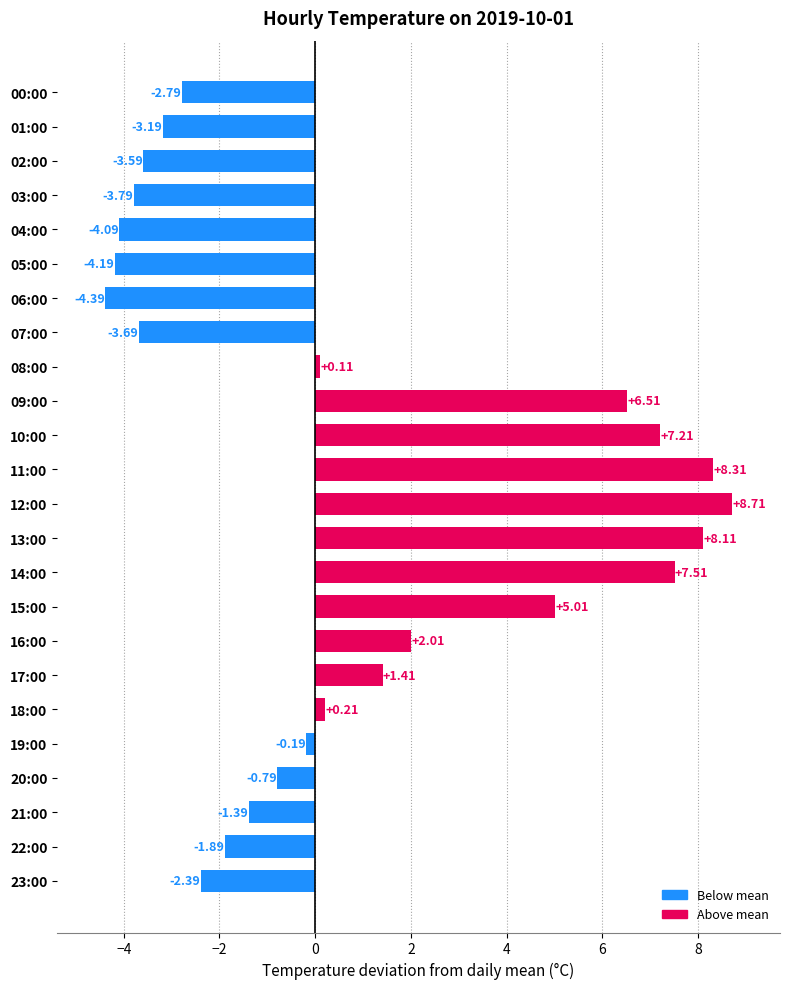

Is it true that the value at 04:00 is -2.6?

False